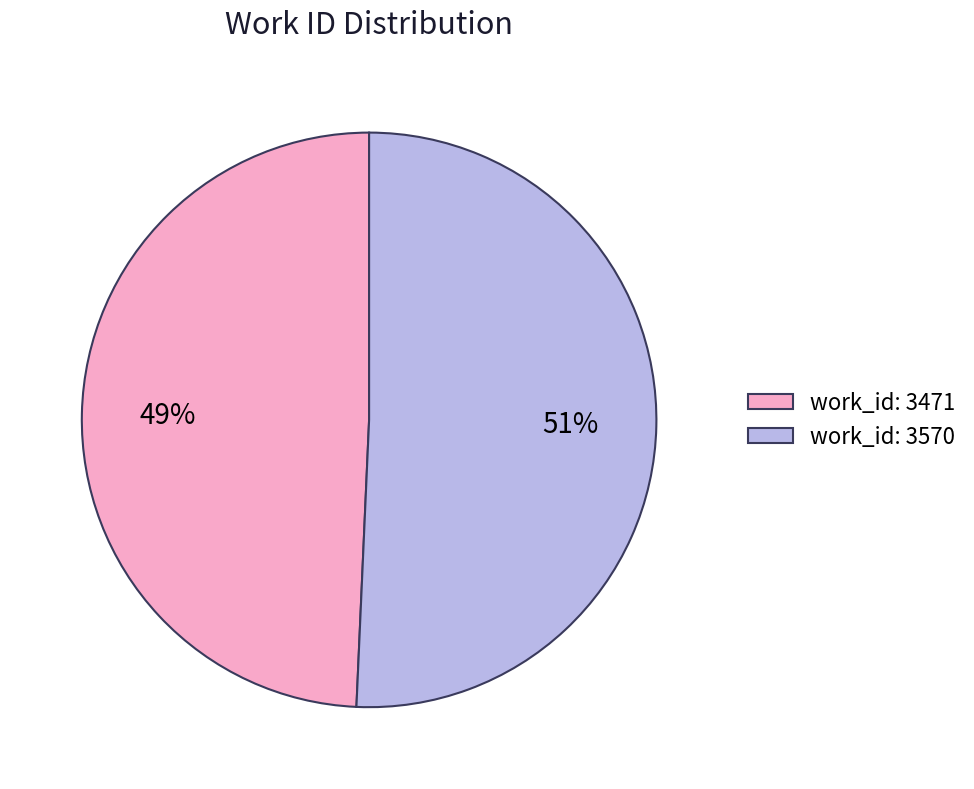

Which category has the smallest portion of the pie?

work_id: 3471